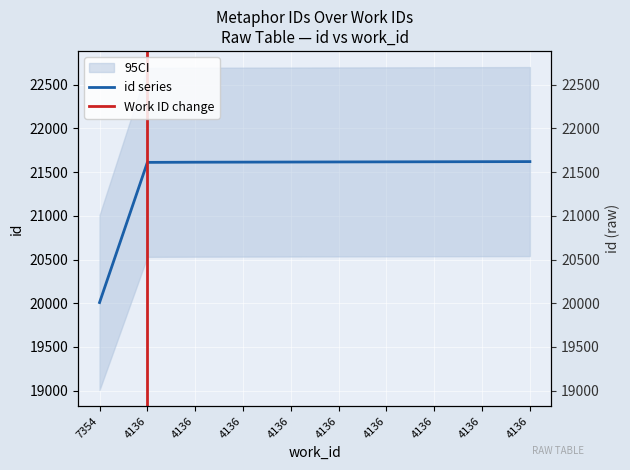

Where does the data first go above 21616?

4136